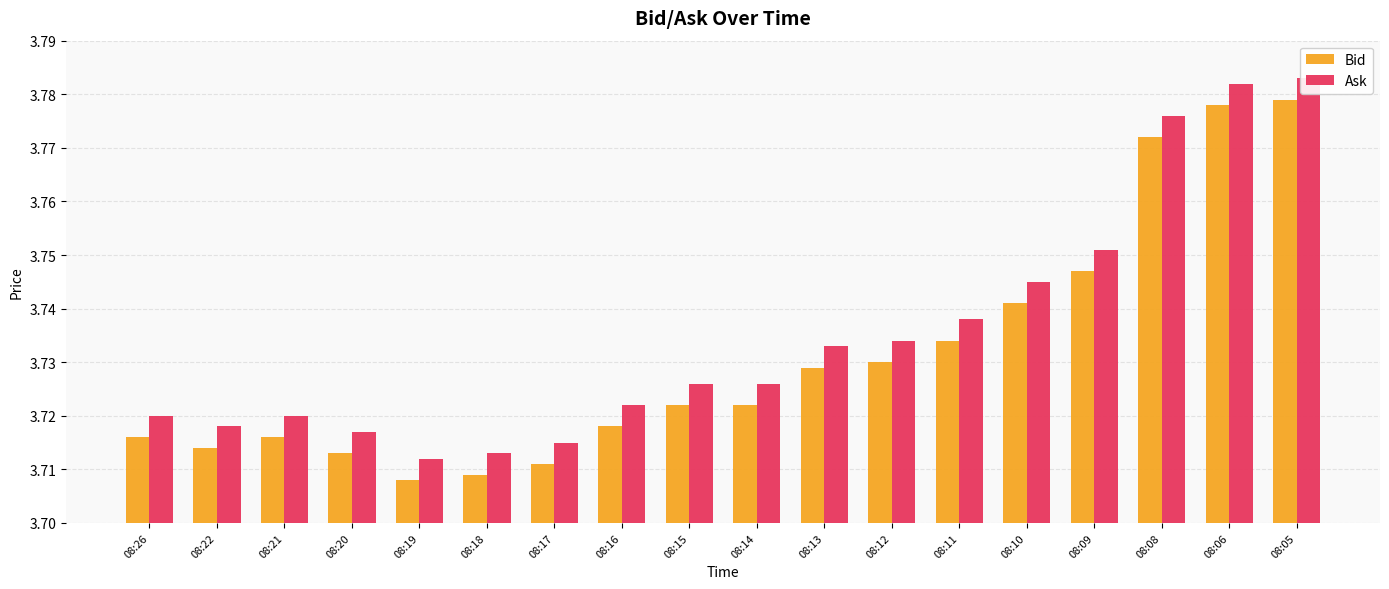

How many distinct data groups are displayed?

2